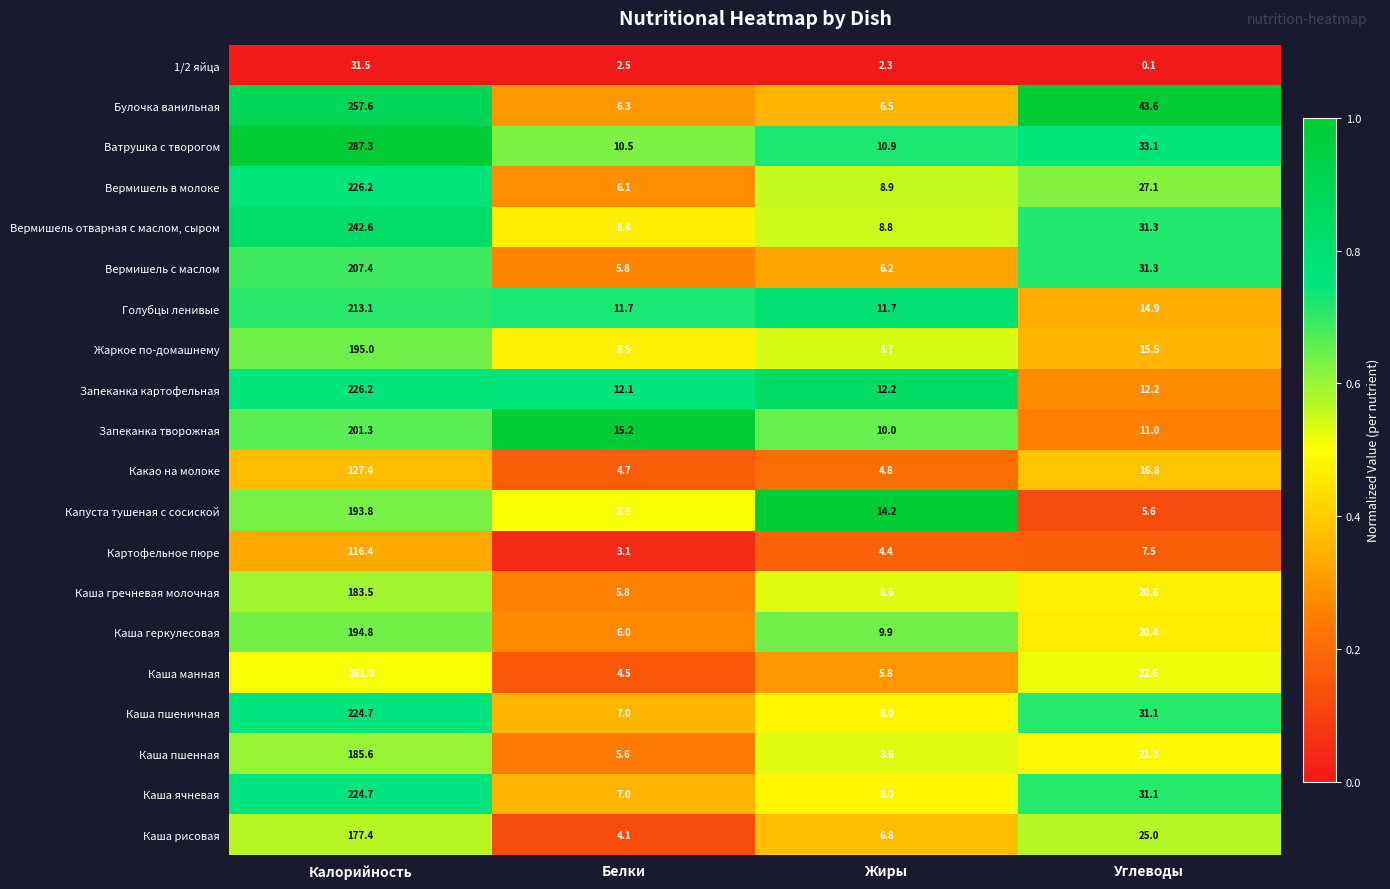

List the labels in order of Вермишель отварная с маслом, сыром value, largest first.

Калорийность, Углеводы, Жиры, Белки